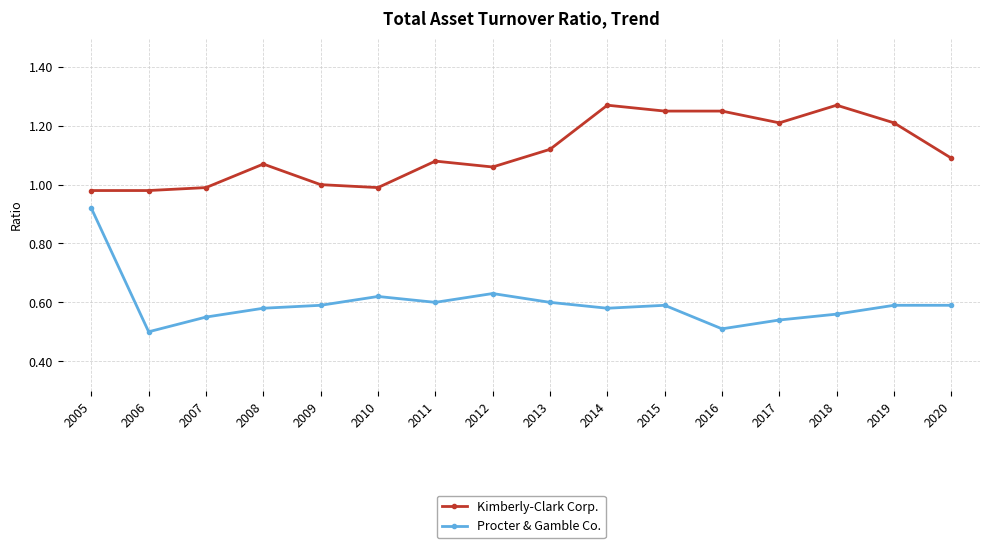

At which label does Procter & Gamble Co. reach its peak?

2005